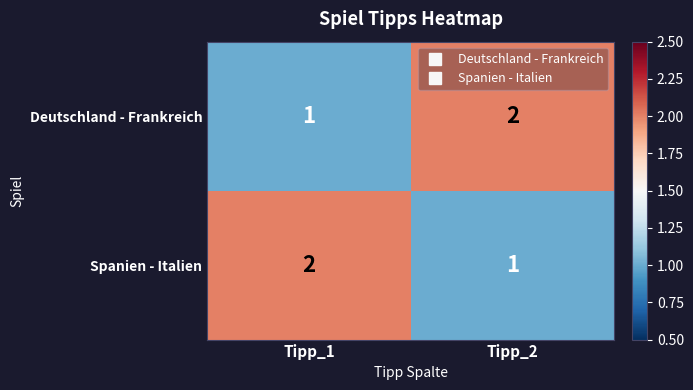

Which category has the highest value in the Spanien - Italien series?

Tipp_1